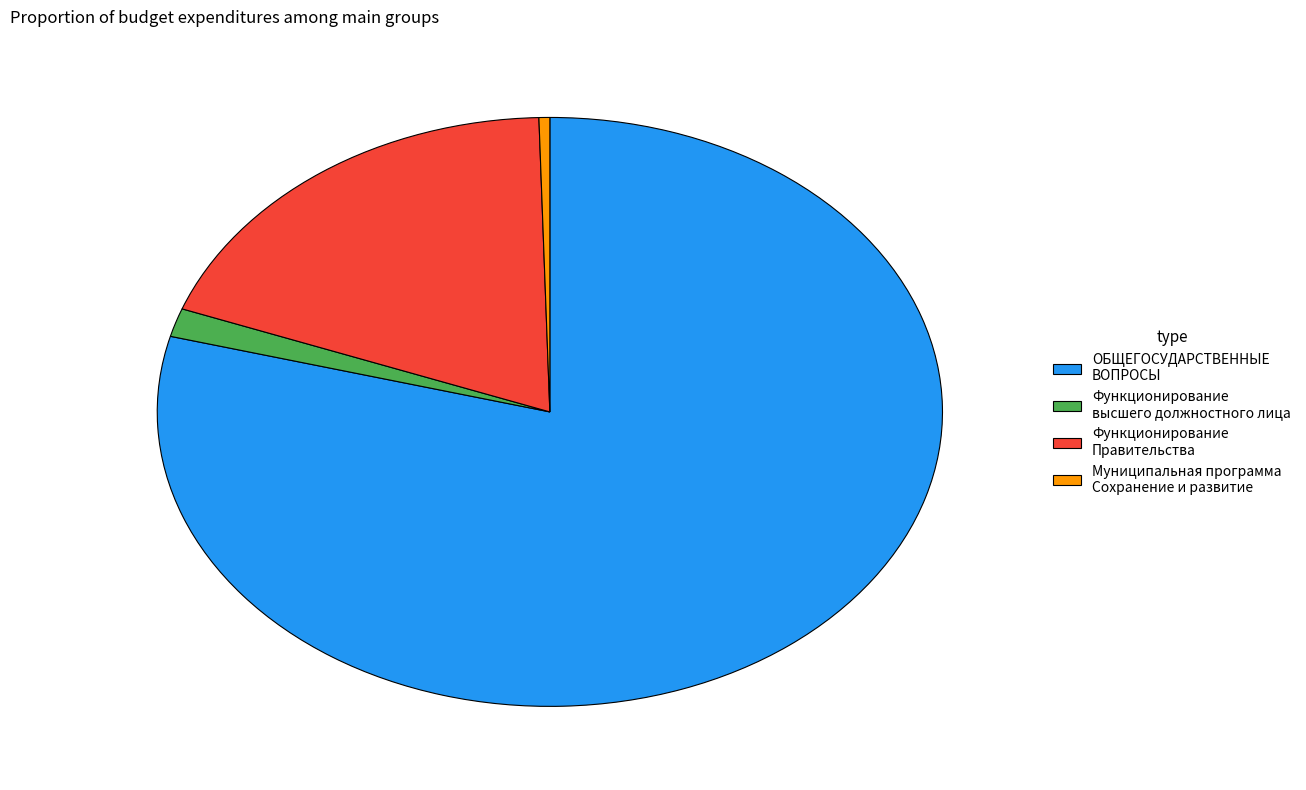

How many segments does this pie chart have?

4